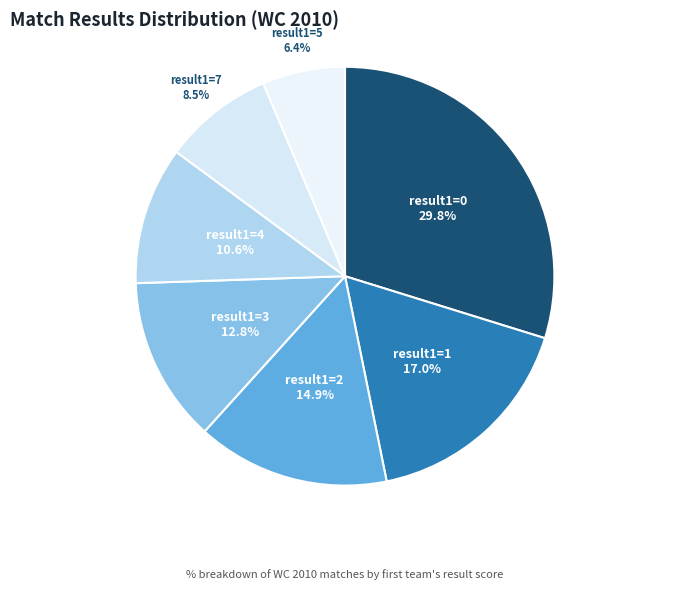

Do result1=4 and result1=1 together represent more than half of the pie?

No